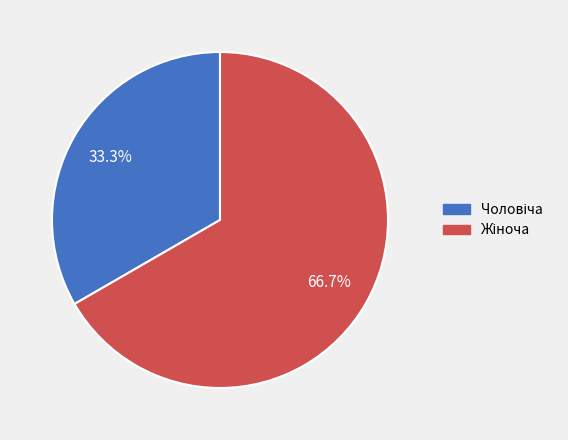

Does any single category account for the majority?

Yes